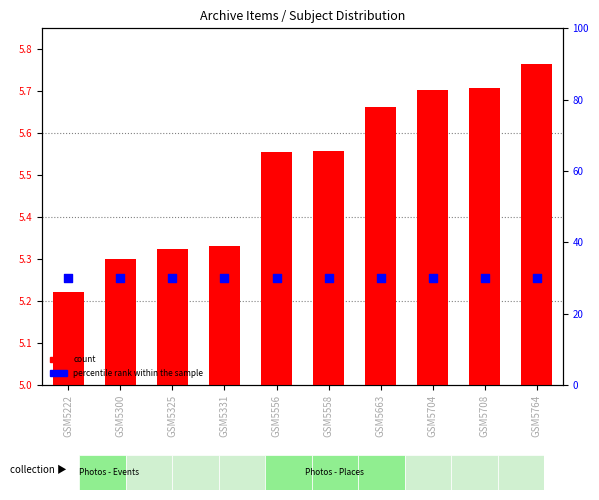

What are all the series names shown in the legend?

count, percentile rank within the sample